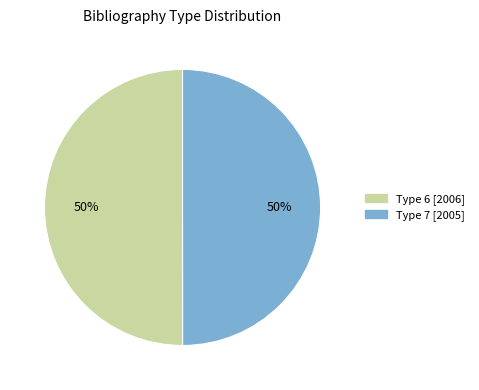

Is the sum of Type 7 [2005] and Type 6 [2006] greater than half?

Yes